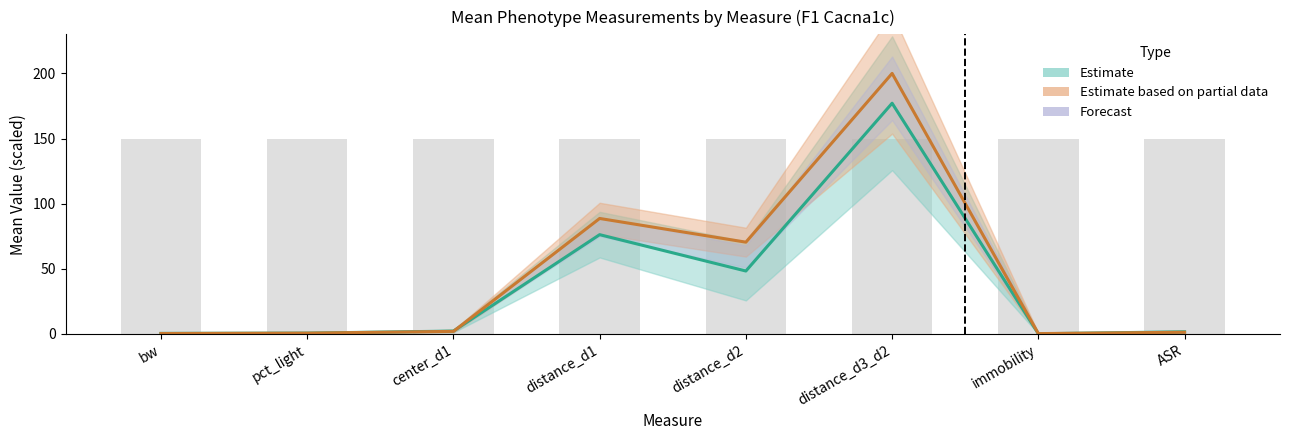

What is the average value of the mean_m series?

38.3